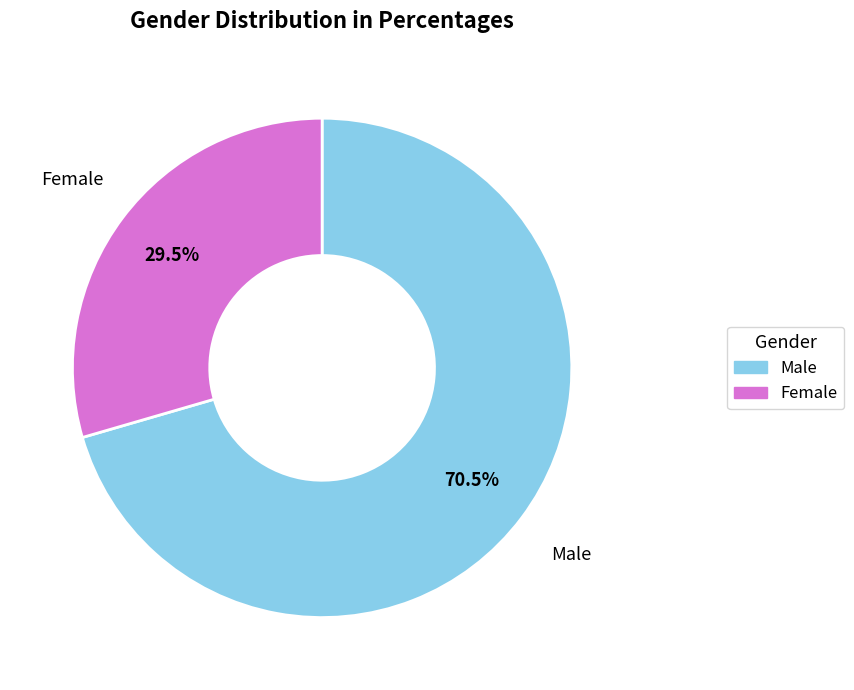

How many slices are in this pie chart?

2